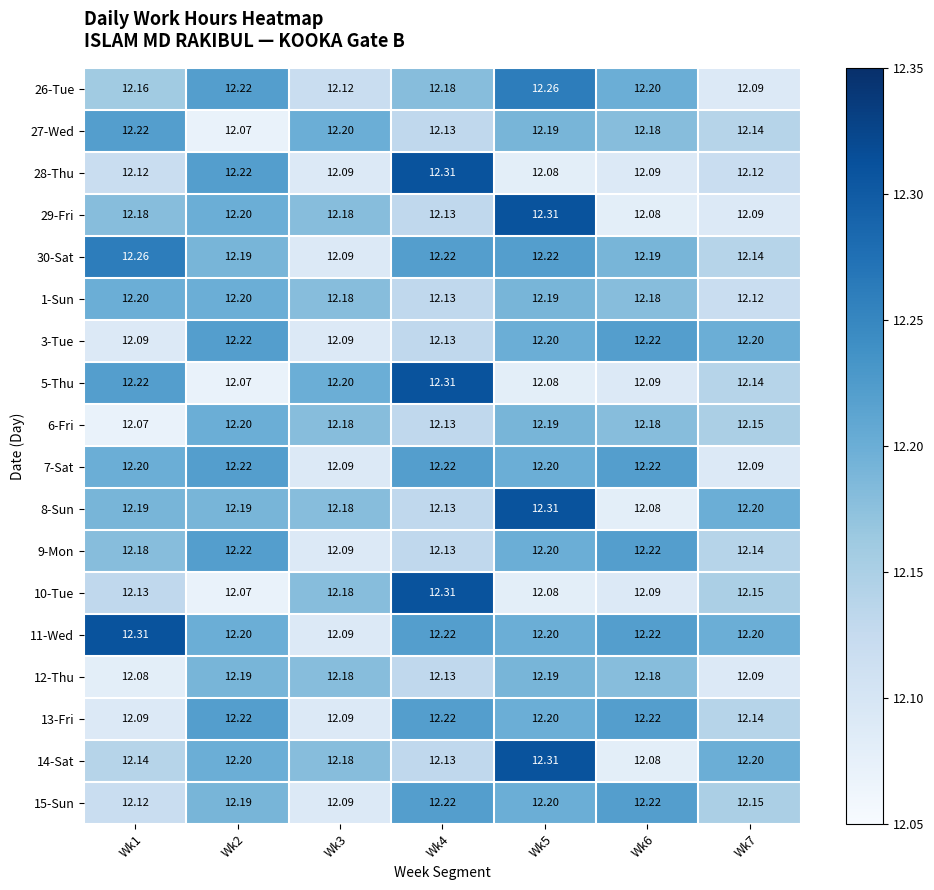

Is the value of 28-Thu at Wk4 greater than the value of 11-Wed at Wk5?

Yes